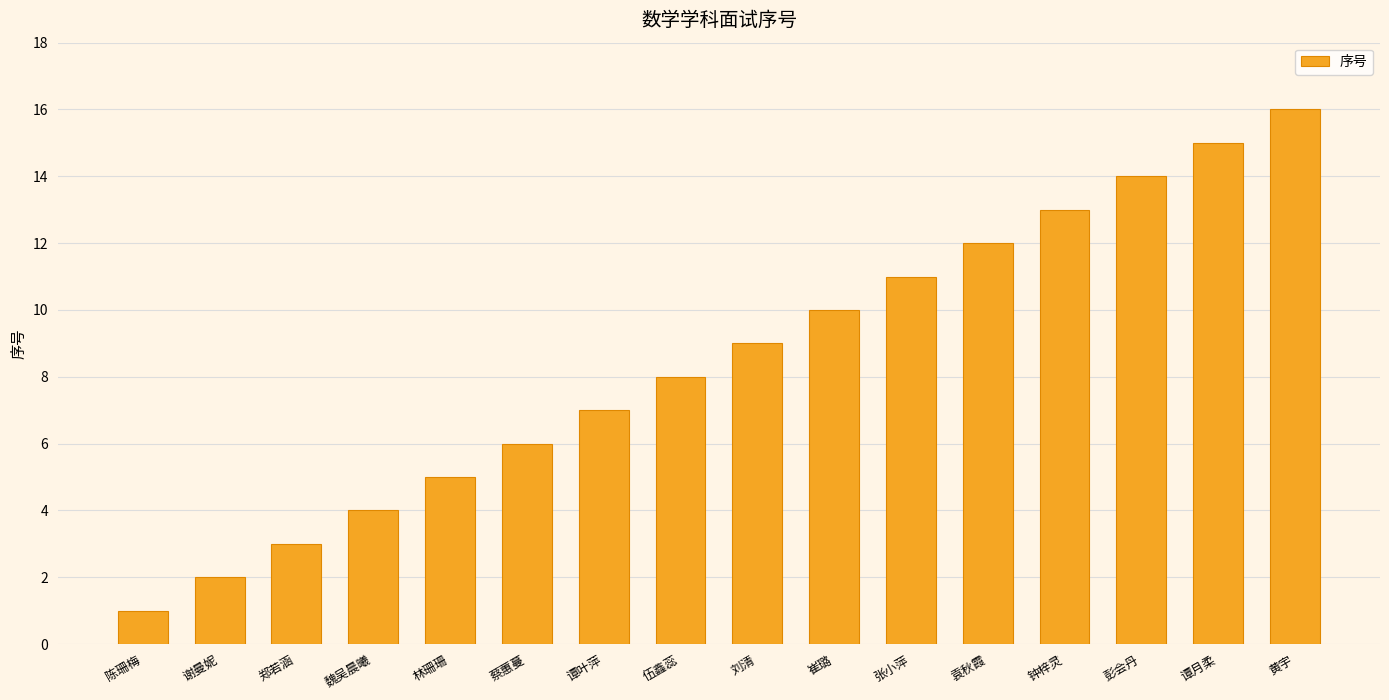

What is the sum of the values at 林珊珊 and 郑若涵?

8